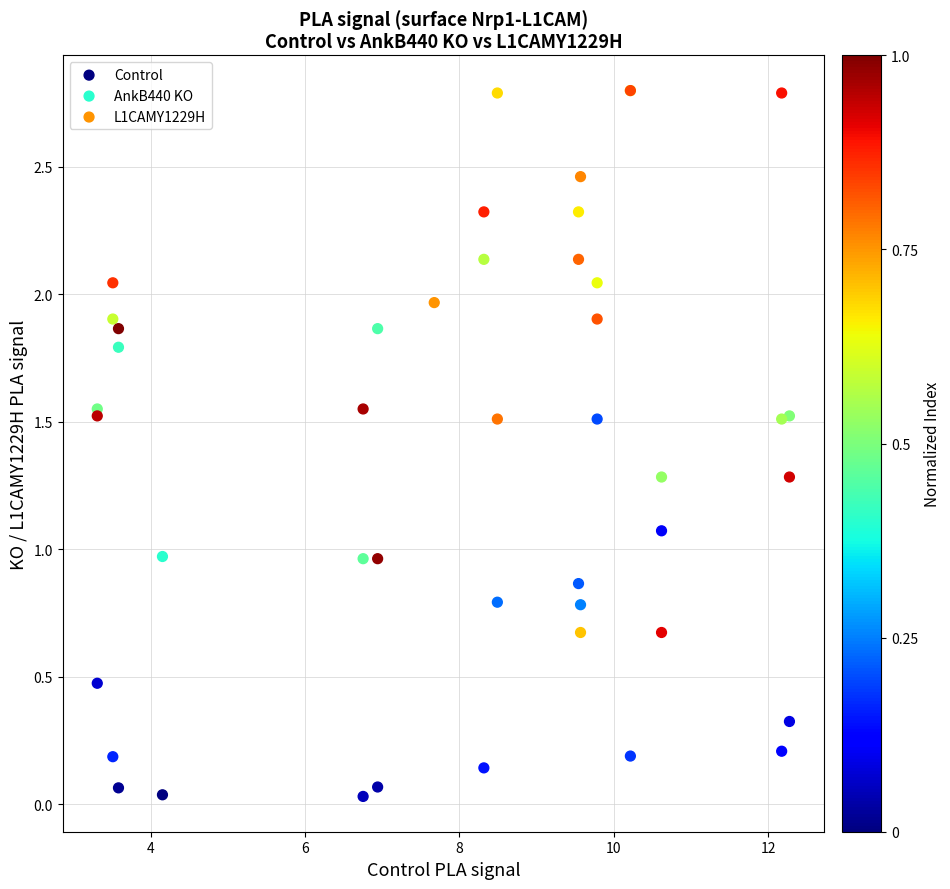

Which series contains the lowest Y value?

Control